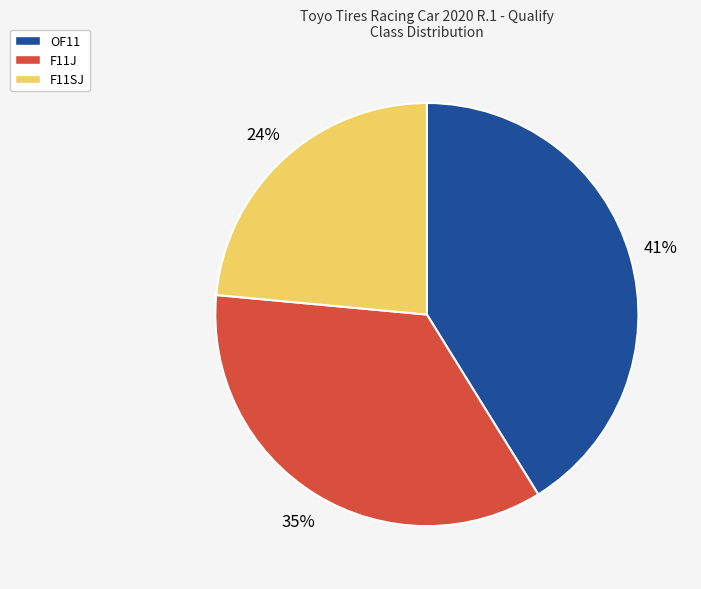

Is the sum of F11J and F11SJ greater than half?

Yes